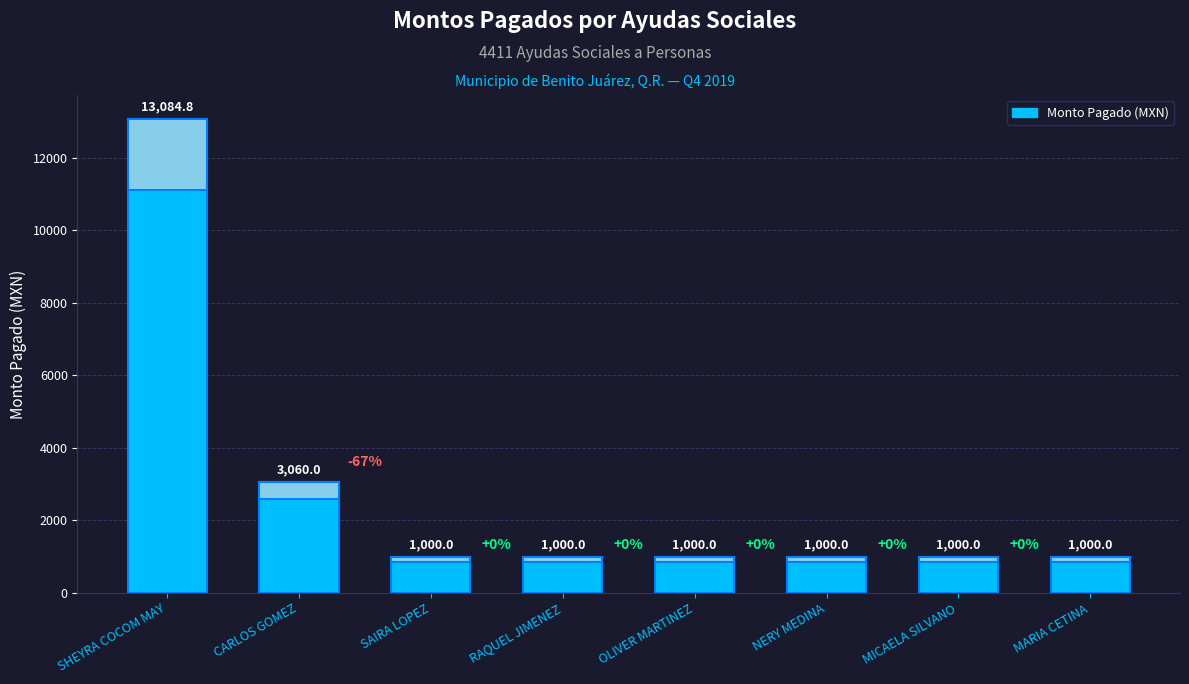

What is the value of the 3rd bar from the left?

1000.0